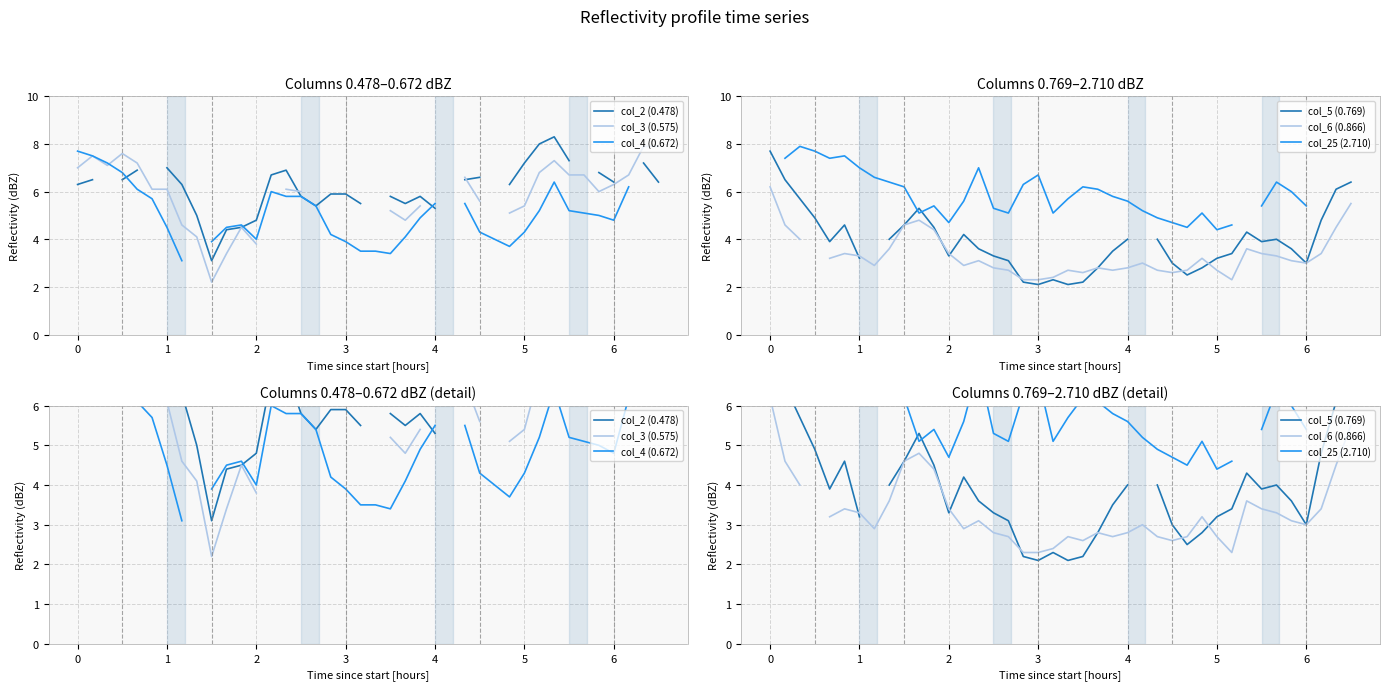

In col_6 (0.866), how many points are lower than both neighbors (excluding endpoints)?

7